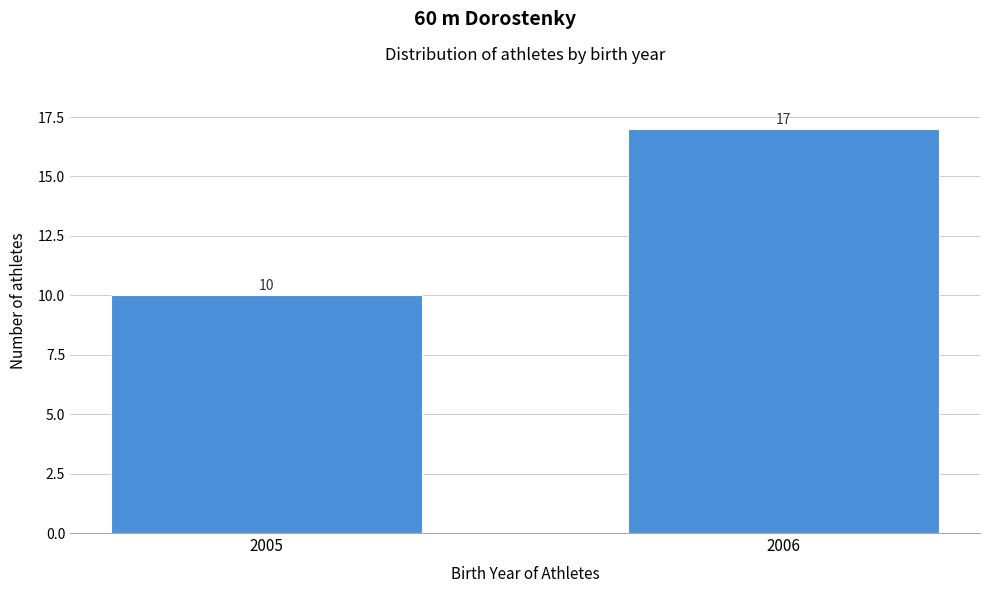

Reading right to left, what are all the values shown in this chart?

17	10